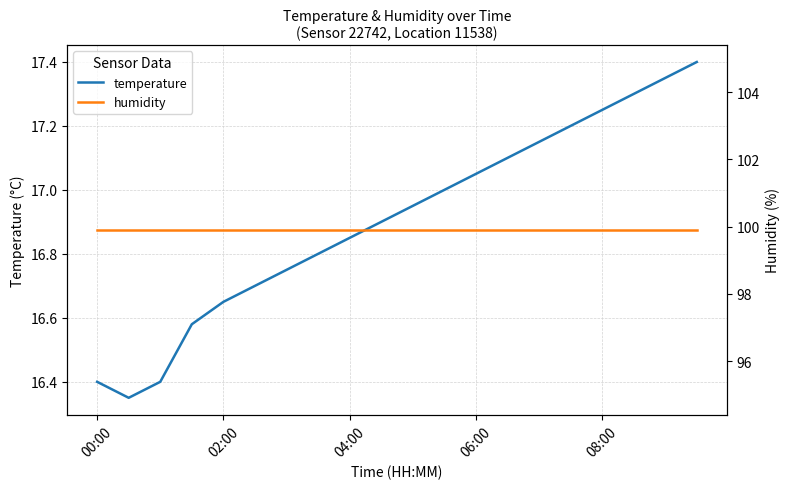

True or false: temperature has a value of 4.2 at 02:00.

False